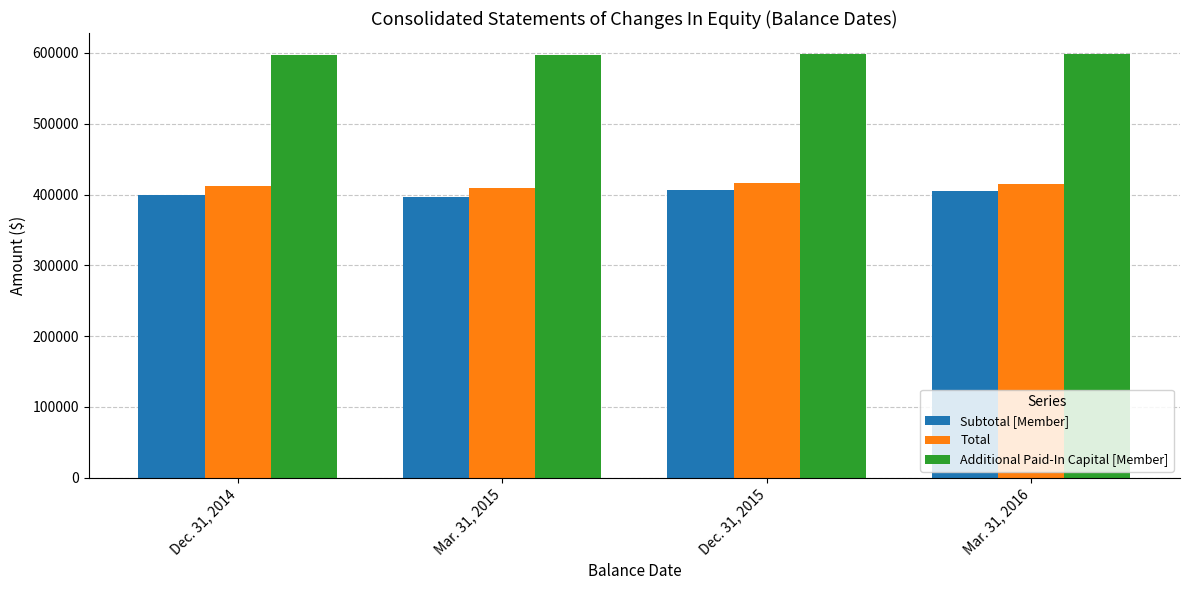

What is the sum of the Additional Paid-In Capital [Member] values at Mar. 31, 2016 and Mar. 31, 2015?

1195433